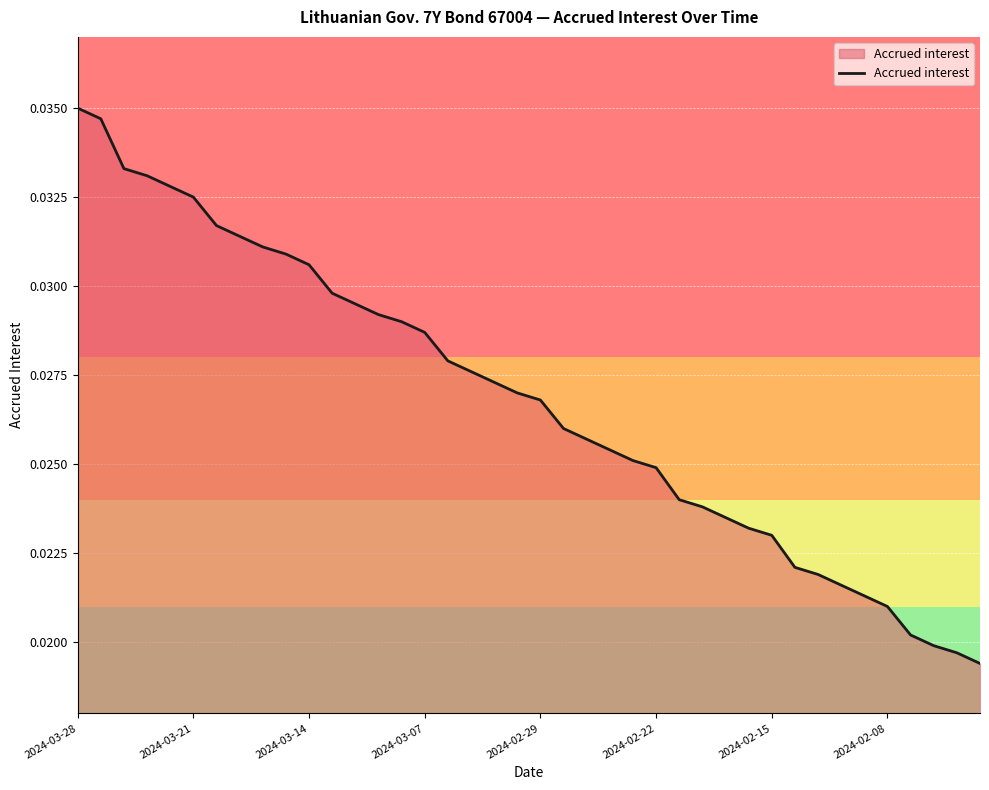

Does the chart have visible grid lines?

Yes